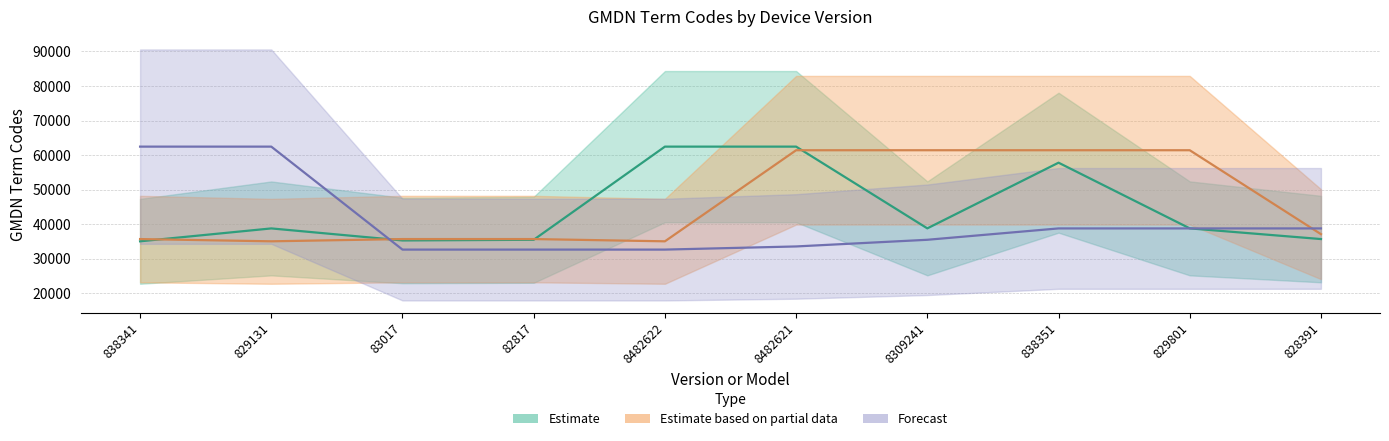

At which label does Estimate based on partial data reach its minimum?

829131